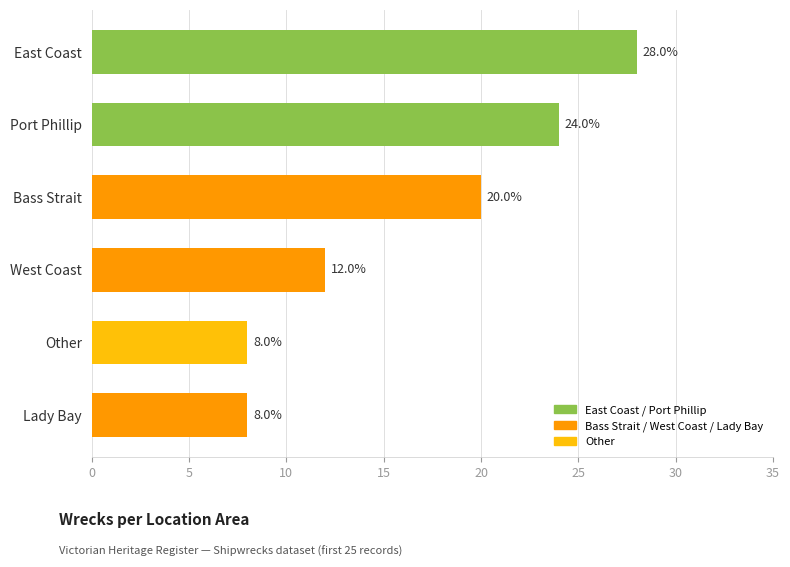

Which has a higher value, Bass Strait or East Coast?

East Coast